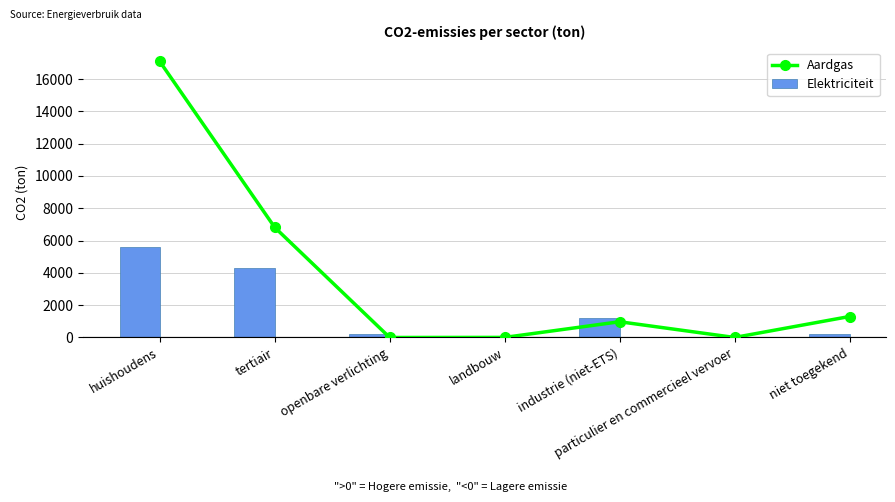

How many series are shown in this chart?

2